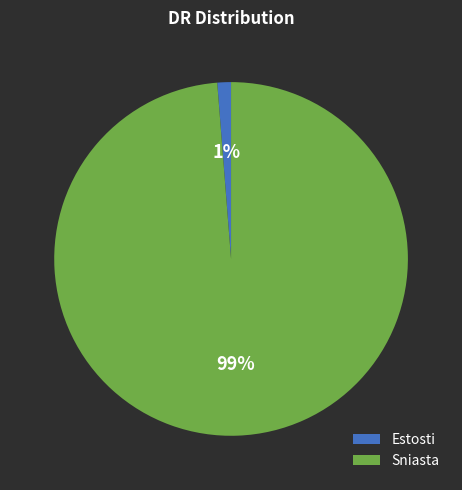

What is the smallest slice in the pie chart?

Estosti